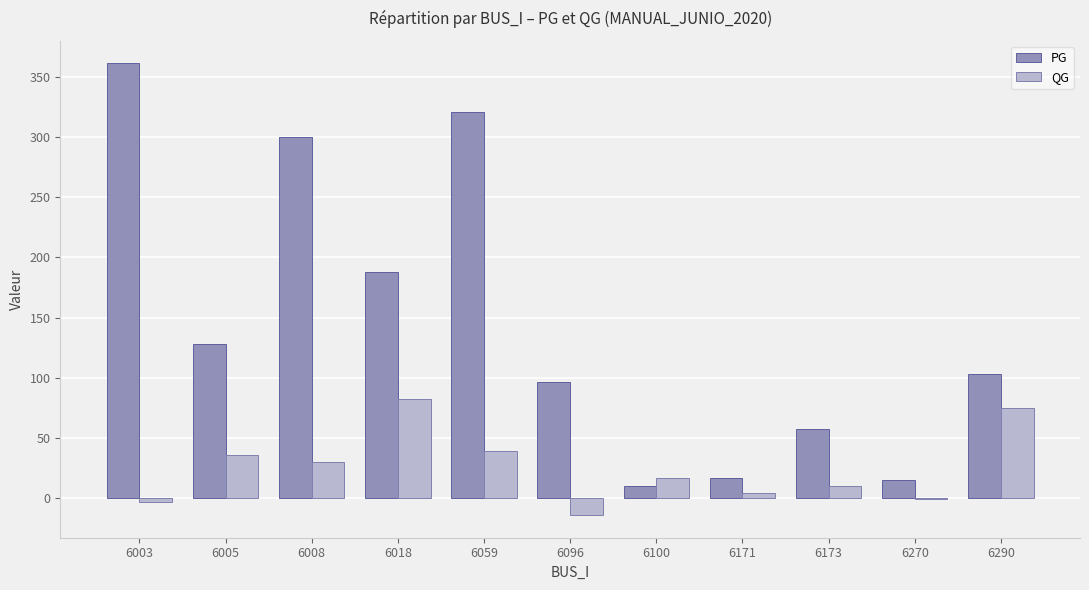

Count the number of categories in the chart.

11